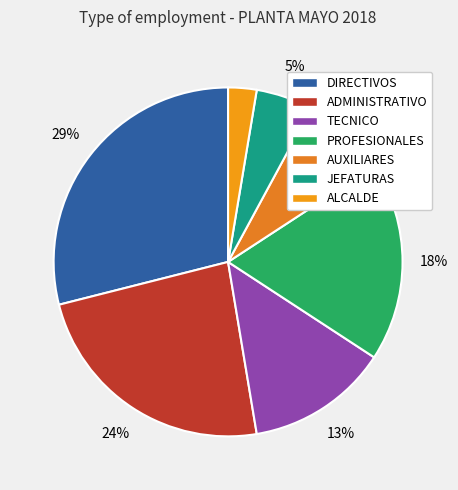

Approximately how many times larger is the value at ADMINISTRATIVO compared to ALCALDE?

9.0